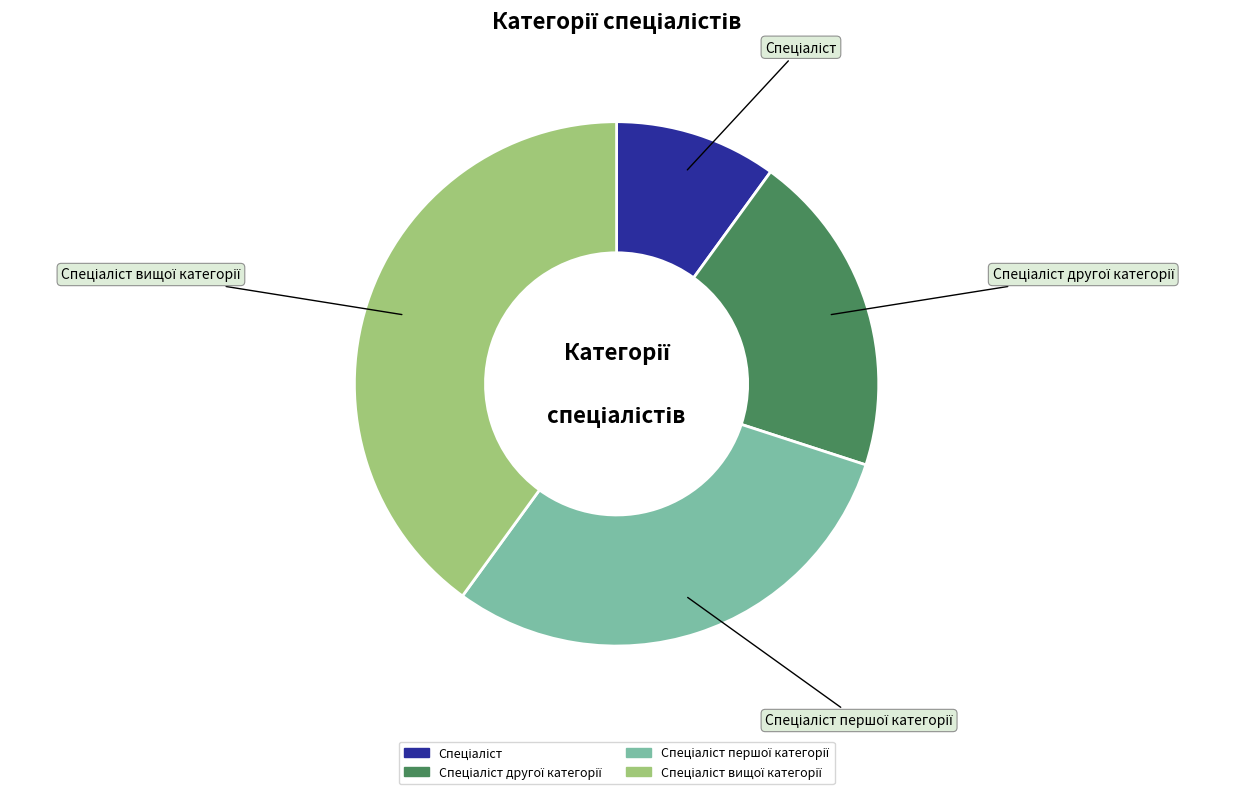

Does any single category account for the majority?

No